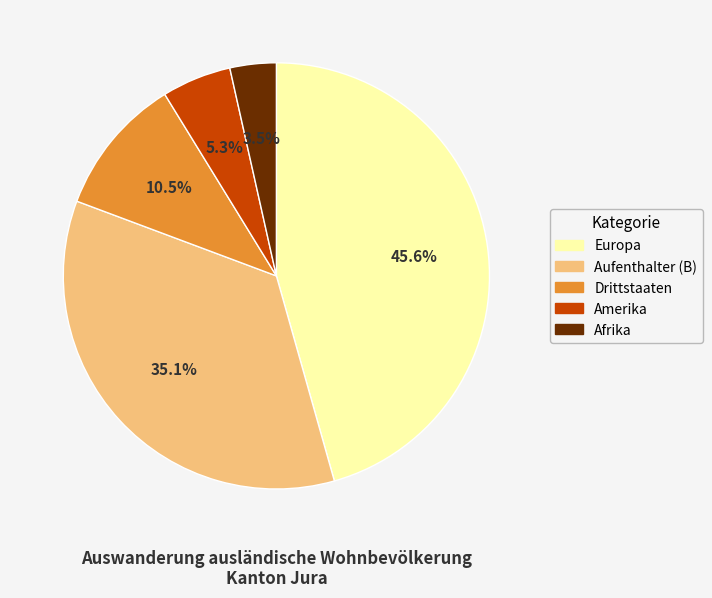

Which has a higher value, Afrika or Aufenthalter (B)?

Aufenthalter (B)